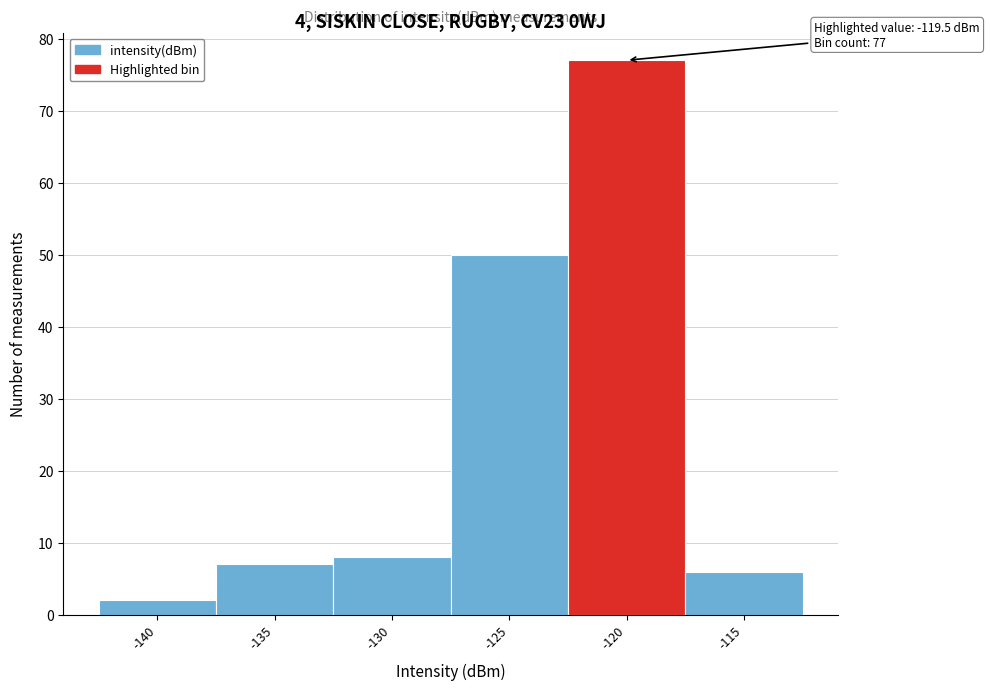

Reading right to left, extract all data points from this chart.

6	77	50	8	7	2